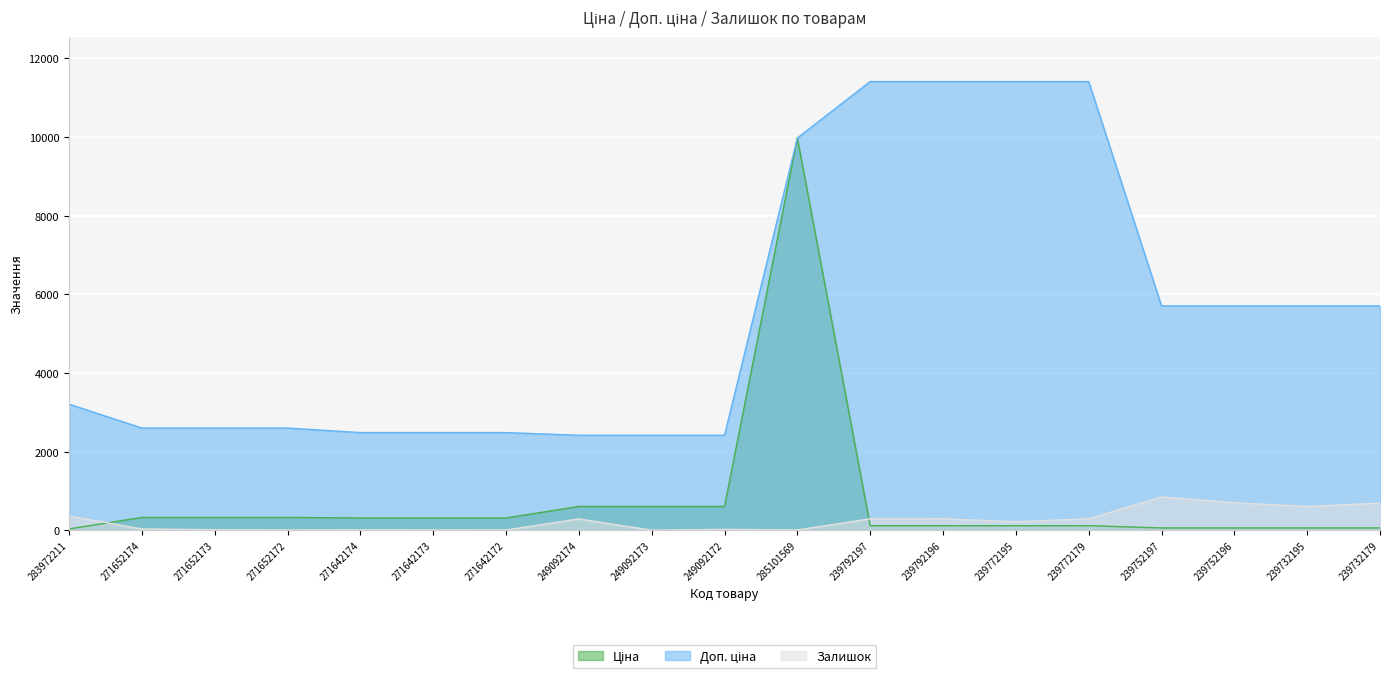

The Доп. ціна series shows 2598.3 at 271652174. True or false?

True